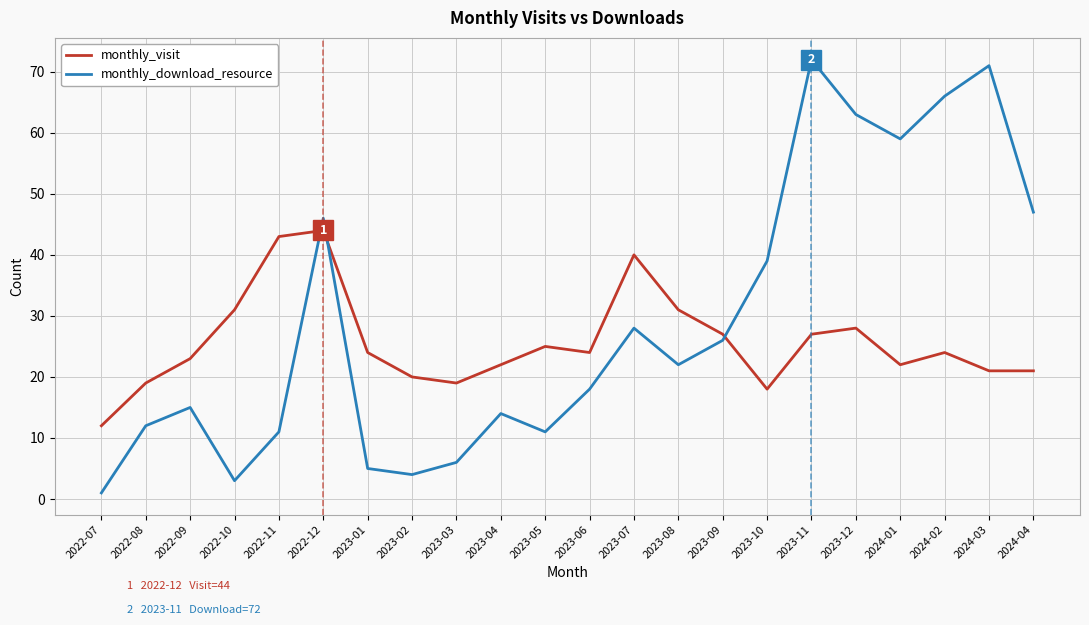

How many intersections are there between monthly_visit and monthly_download_resource?

3